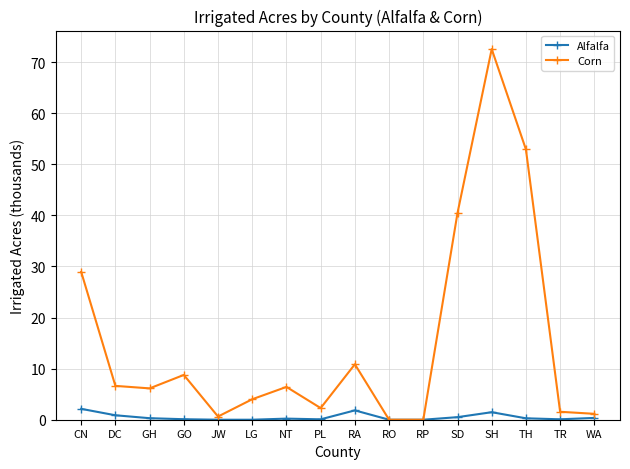

In Corn, how many points are higher than both neighbors (excluding endpoints)?

4